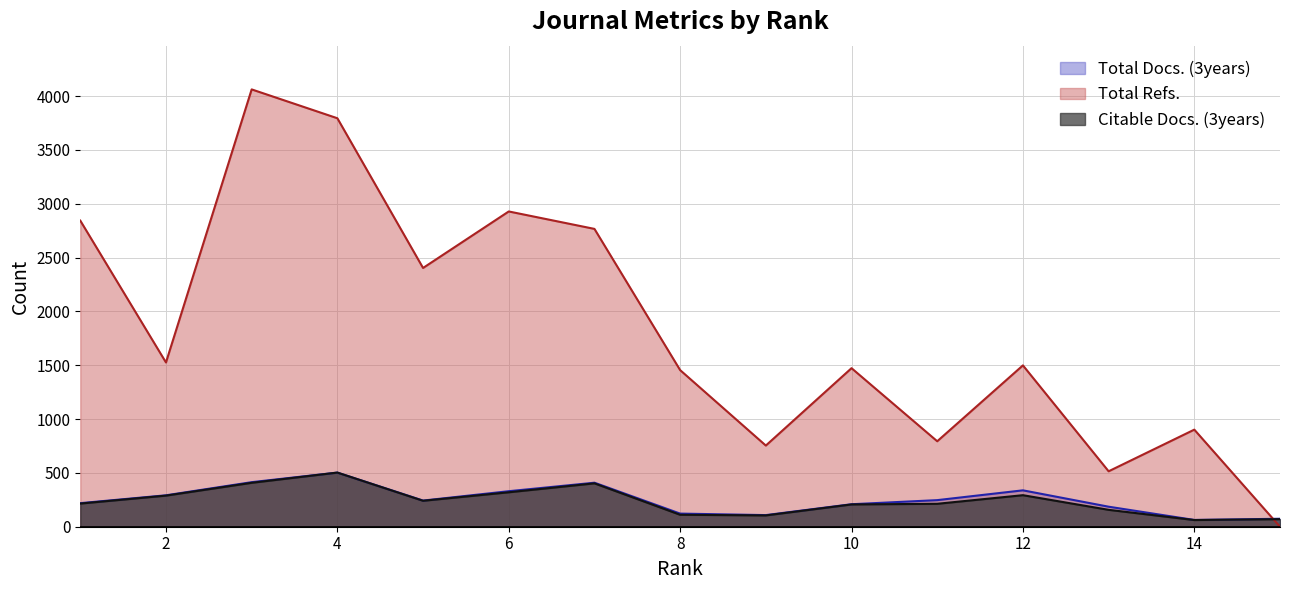

Rank the categories by Total Docs. (3years) value from lowest to highest.

14, 15, 9, 8, 13, 10, 1, 5, 11, 2, 6, 12, 7, 3, 4